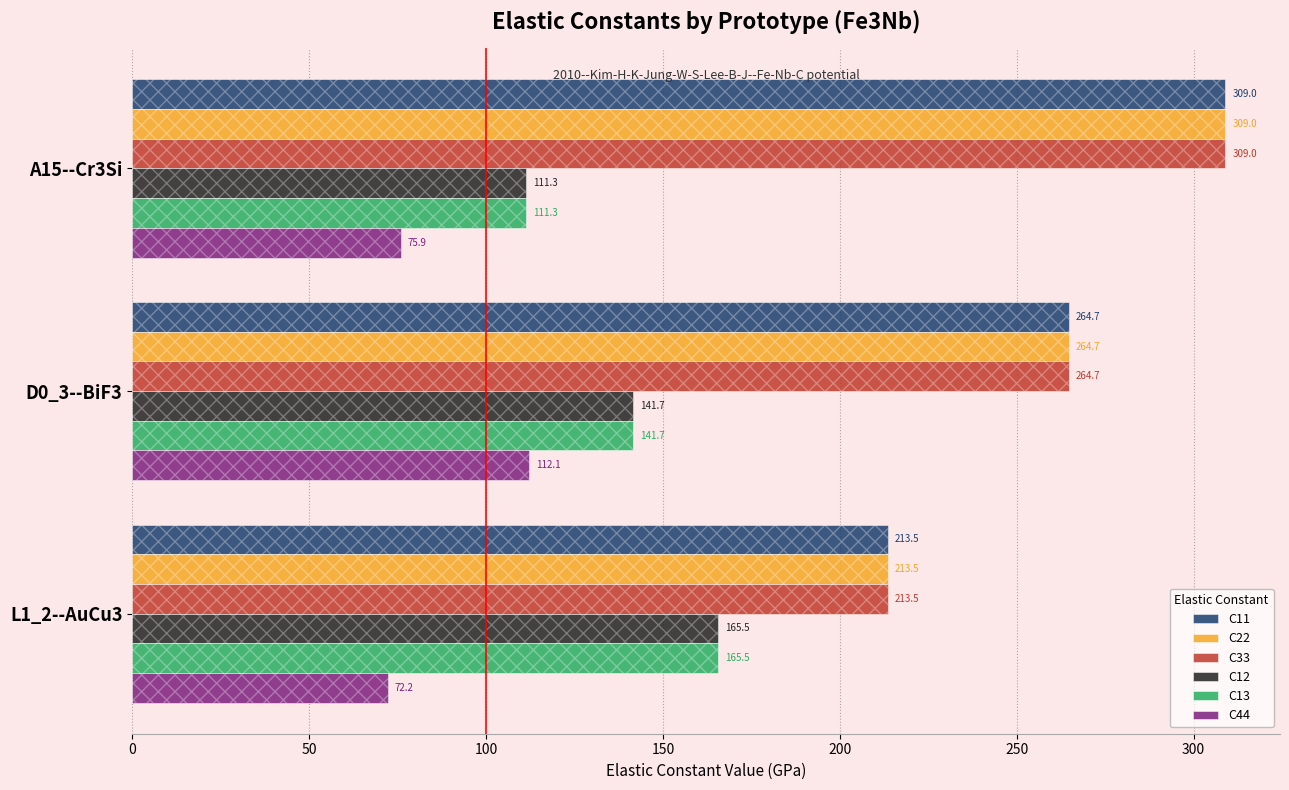

Which series has the largest total across all categories?

C11